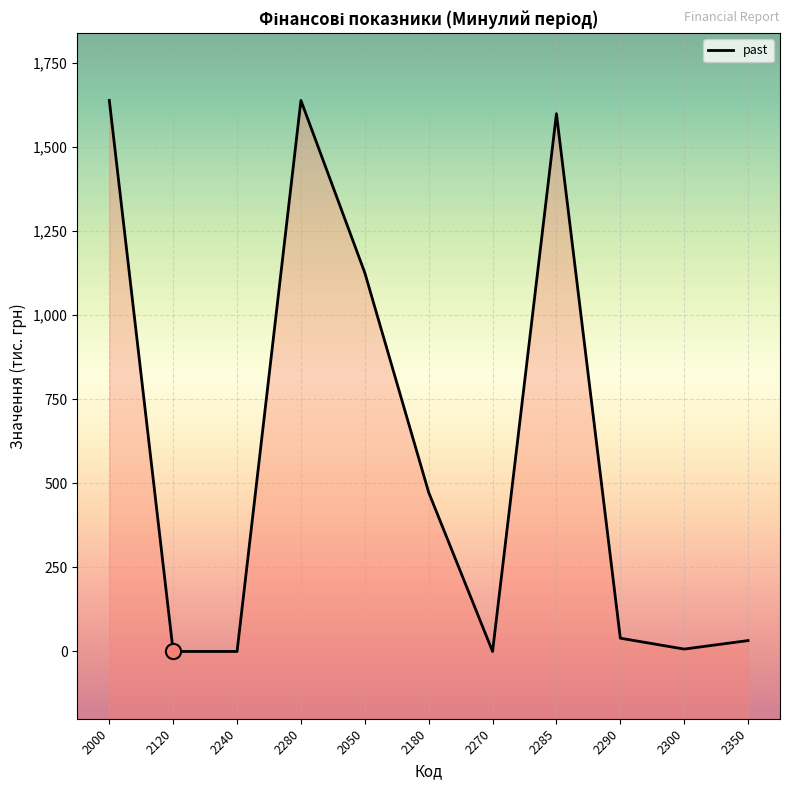

What is the change in value from 2270 to 2300?

+7.1